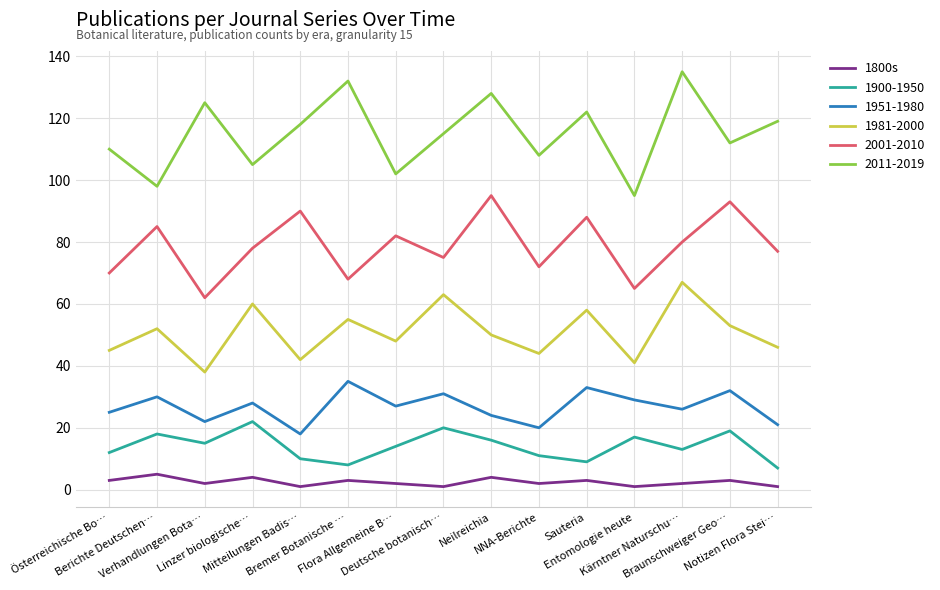

What is the greatest value displayed?

135